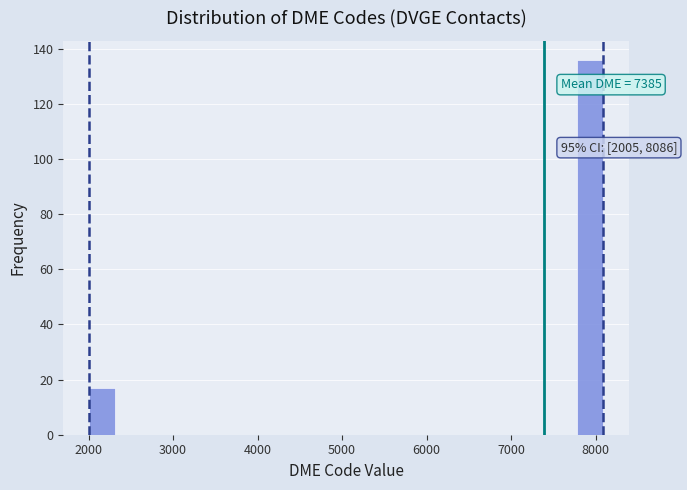

Read against the x-axis, roughly where is the centre of the tallest bar?

7900